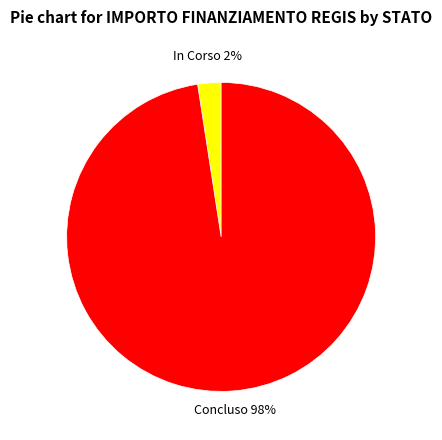

Is the sum of In Corso and Concluso greater than half?

Yes